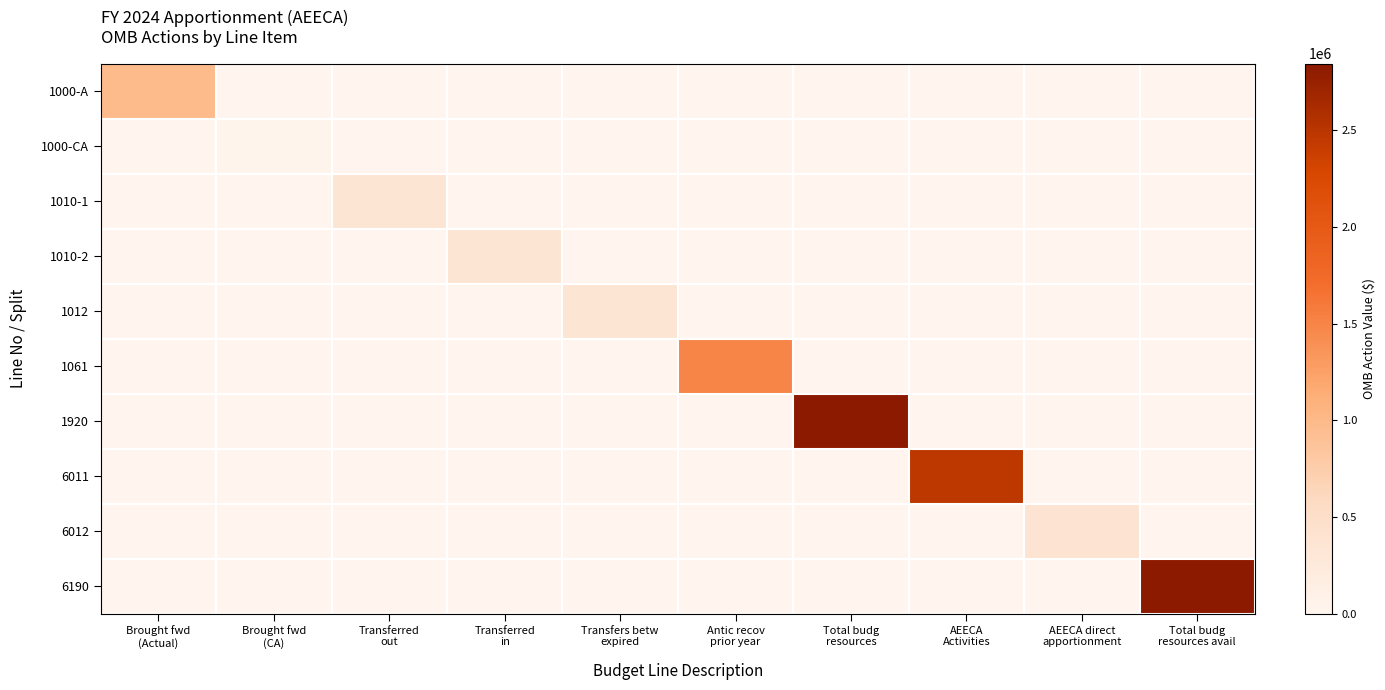

Reading right to left, list all the values displayed in this chart.

1000-A: Total budg
resources avail=0	AEECA direct
apportionment=0	AEECA
Activities=0	Total budg
resources=0	Antic recov
prior year=0	Transfers betw
expired=0	Transferred
in=0	Transferred
out=0	Brought fwd
(CA)=0	Brought fwd
(Actual)=970468
1000-CA: Total budg
resources avail=0	AEECA direct
apportionment=0	AEECA
Activities=0	Total budg
resources=0	Antic recov
prior year=0	Transfers betw
expired=0	Transferred
in=0	Transferred
out=0	Brought fwd
(CA)=26656	Brought fwd
(Actual)=0
1010-1: Total budg
resources avail=0	AEECA direct
apportionment=0	AEECA
Activities=0	Total budg
resources=0	Antic recov
prior year=0	Transfers betw
expired=0	Transferred
in=0	Transferred
out=347537	Brought fwd
(CA)=0	Brought fwd
(Actual)=0
1010-2: Total budg
resources avail=0	AEECA direct
apportionment=0	AEECA
Activities=0	Total budg
resources=0	Antic recov
prior year=0	Transfers betw
expired=0	Transferred
in=347537	Transferred
out=0	Brought fwd
(CA)=0	Brought fwd
(Actual)=0
1012: Total budg
resources avail=0	AEECA direct
apportionment=0	AEECA
Activities=0	Total budg
resources=0	Antic recov
prior year=0	Transfers betw
expired=347537	Transferred
in=0	Transferred
out=0	Brought fwd
(CA)=0	Brought fwd
(Actual)=0
1061: Total budg
resources avail=0	AEECA direct
apportionment=0	AEECA
Activities=0	Total budg
resources=0	Antic recov
prior year=1500000	Transfers betw
expired=0	Transferred
in=0	Transferred
out=0	Brought fwd
(CA)=0	Brought fwd
(Actual)=0
1920: Total budg
resources avail=0	AEECA direct
apportionment=0	AEECA
Activities=0	Total budg
resources=2844661	Antic recov
prior year=0	Transfers betw
expired=0	Transferred
in=0	Transferred
out=0	Brought fwd
(CA)=0	Brought fwd
(Actual)=0
6011: Total budg
resources avail=0	AEECA direct
apportionment=0	AEECA
Activities=2470468	Total budg
resources=0	Antic recov
prior year=0	Transfers betw
expired=0	Transferred
in=0	Transferred
out=0	Brought fwd
(CA)=0	Brought fwd
(Actual)=0
6012: Total budg
resources avail=0	AEECA direct
apportionment=374193	AEECA
Activities=0	Total budg
resources=0	Antic recov
prior year=0	Transfers betw
expired=0	Transferred
in=0	Transferred
out=0	Brought fwd
(CA)=0	Brought fwd
(Actual)=0
6190: Total budg
resources avail=2844661	AEECA direct
apportionment=0	AEECA
Activities=0	Total budg
resources=0	Antic recov
prior year=0	Transfers betw
expired=0	Transferred
in=0	Transferred
out=0	Brought fwd
(CA)=0	Brought fwd
(Actual)=0